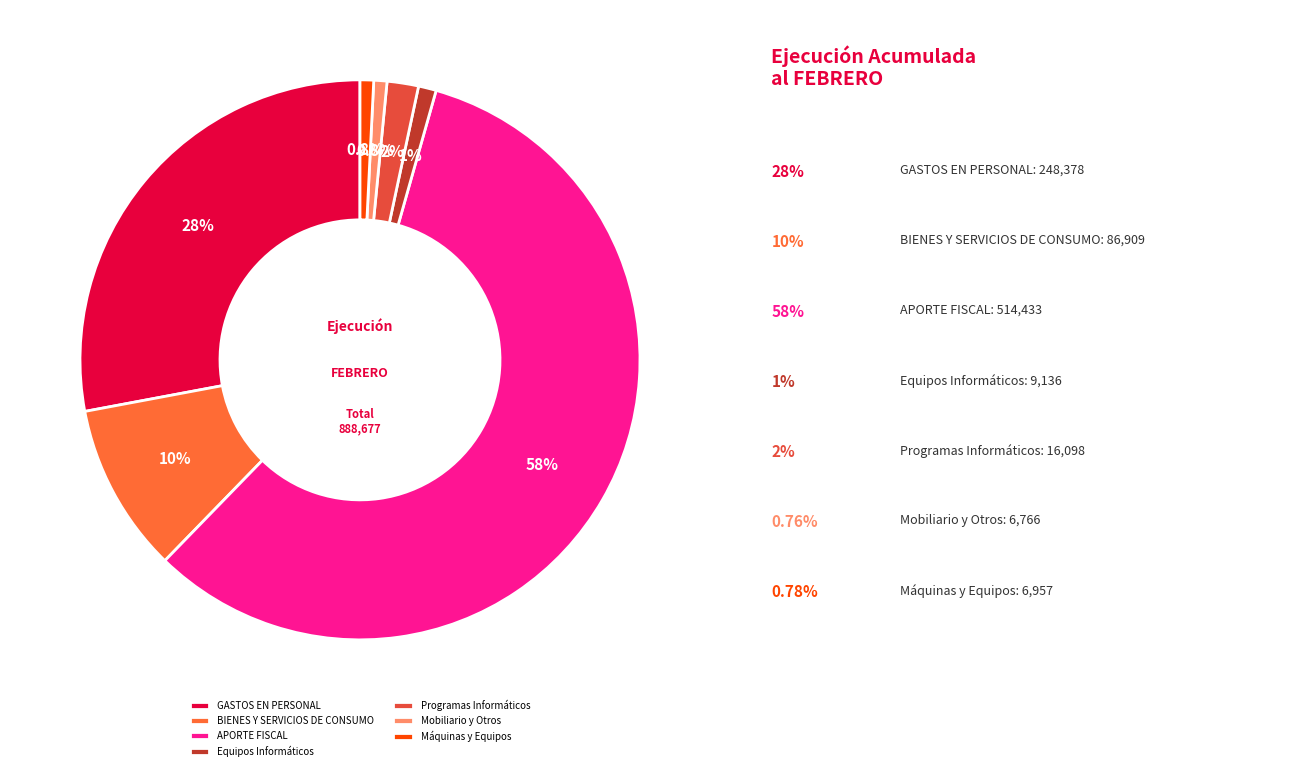

How many segments does this pie chart have?

7